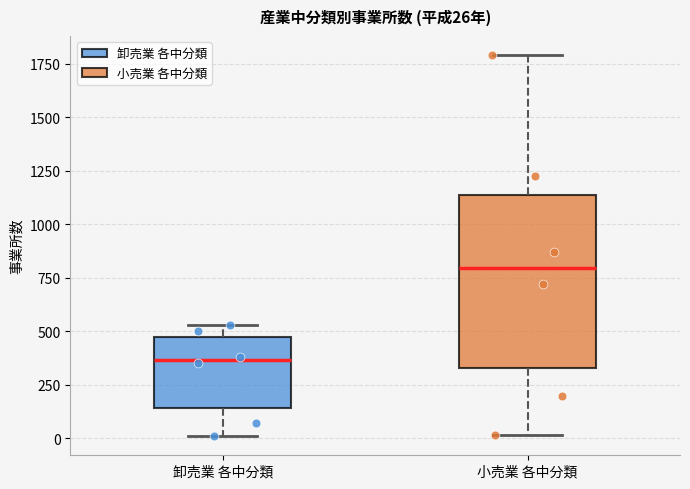

Comparing the boxes themselves (not the whiskers), which one is the tallest?

小売業 各中分類